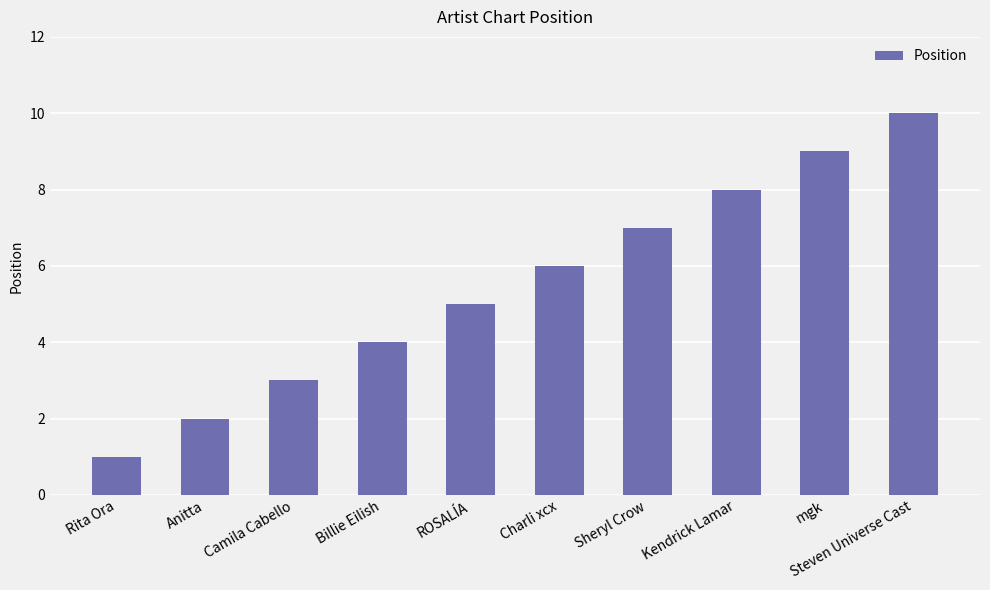

What is the approximate value at Charli xcx?

6